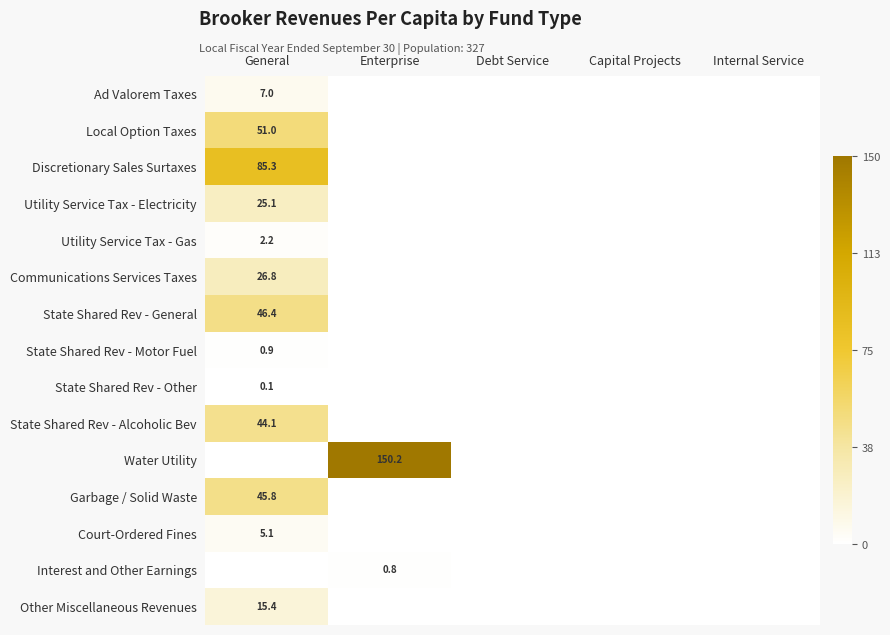

The value of Utility Service Tax - Gas at General is 3.3. True or false?

False